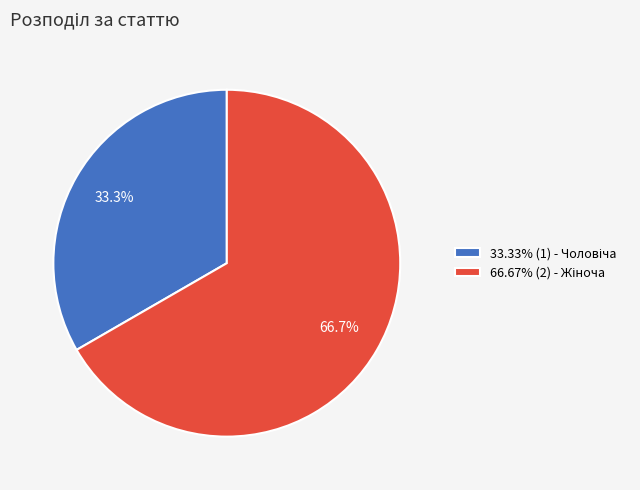

Is there a majority slice in this chart?

Yes